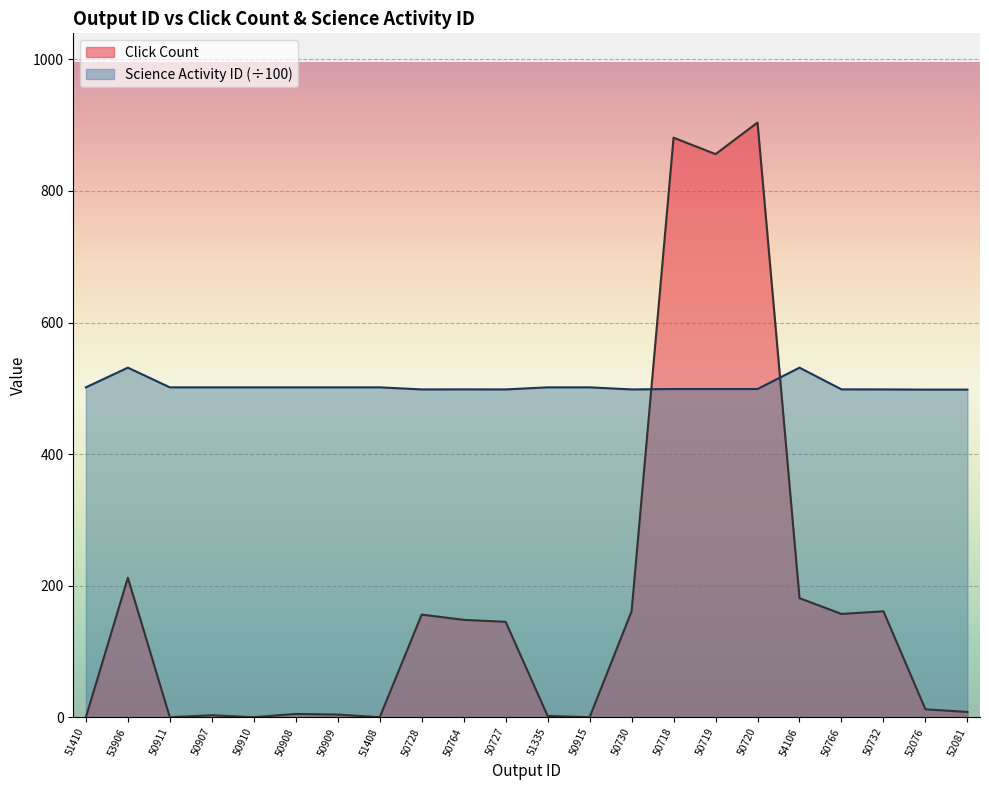

How many lines are shown in the chart?

2